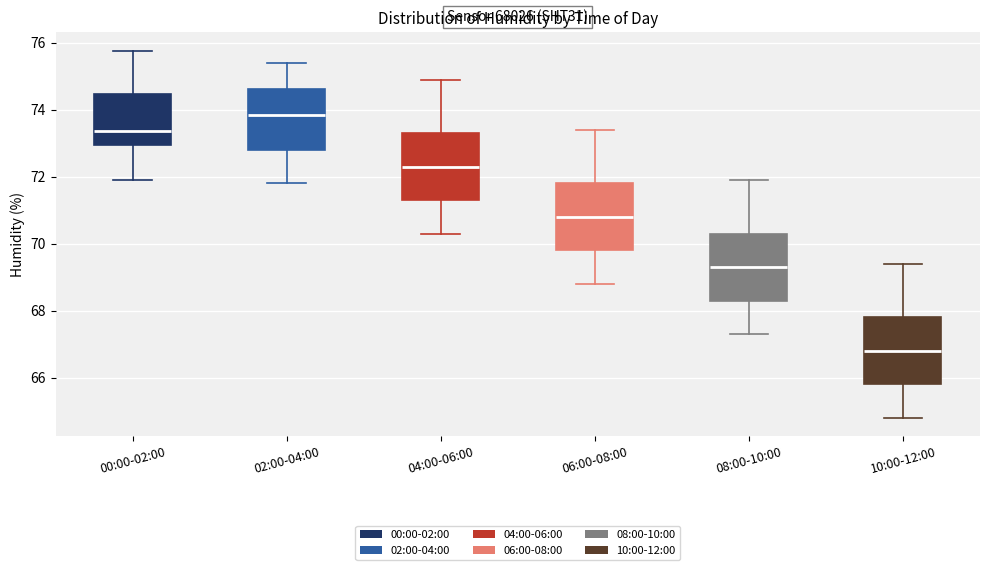

Reading left to right, transcribe this box plot: for each box, give where its median line is, the range the box spans, and where its two whiskers end, as read against the y-axis. The values are not printed on the chart, so give them approximately, as read against the axis.

00:00-02:00: median 73.4, box 73.0 to 74.4, whiskers 71.8 to 75.8
02:00-04:00: median 73.8, box 72.8 to 74.6, whiskers 71.8 to 75.4
04:00-06:00: median 72.4, box 71.4 to 73.4, whiskers 70.4 to 75.0
06:00-08:00: median 70.8, box 69.8 to 71.8, whiskers 68.8 to 73.4
08:00-10:00: median 69.4, box 68.4 to 70.4, whiskers 67.4 to 72.0
10:00-12:00: median 66.8, box 65.8 to 67.8, whiskers 64.8 to 69.4